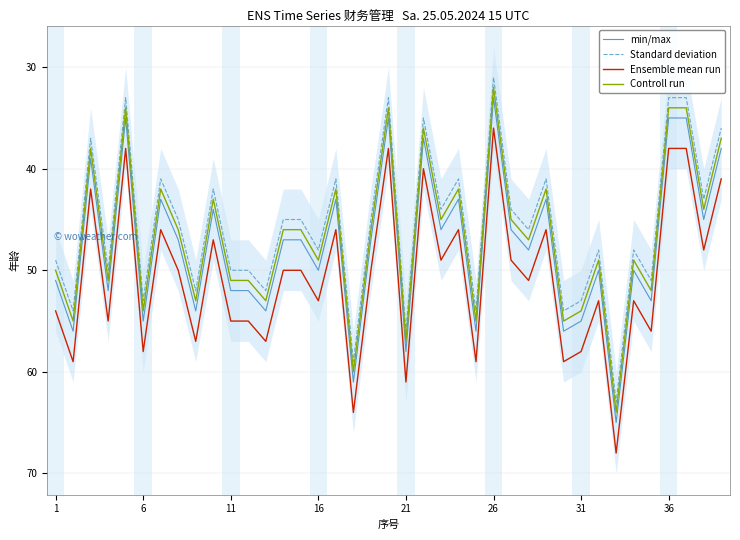

What is the highest value of the Controll run series?

64